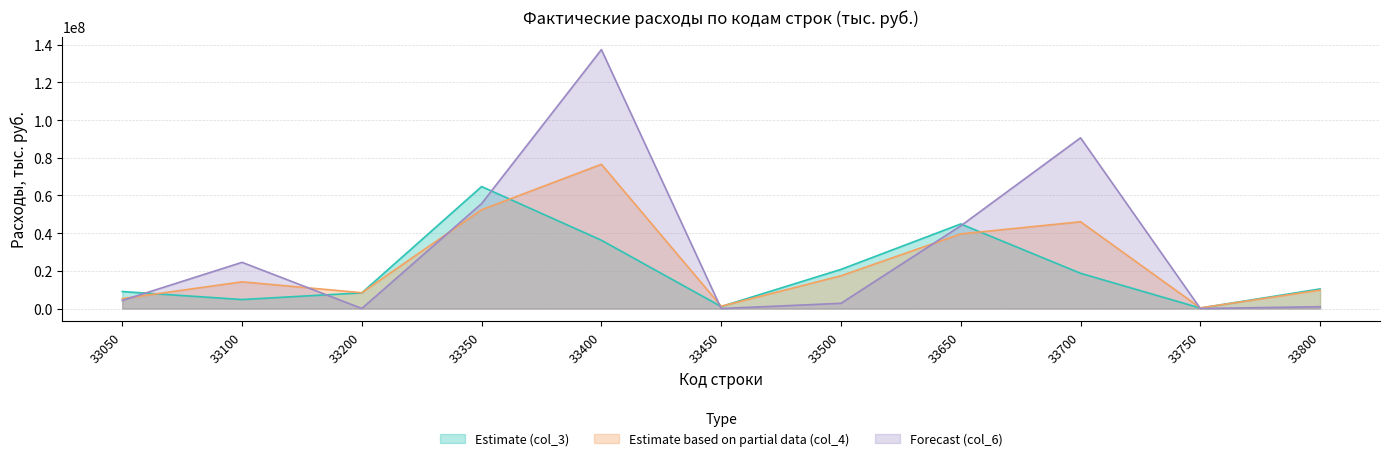

At which label does Estimate (col_3) reach its minimum?

33750